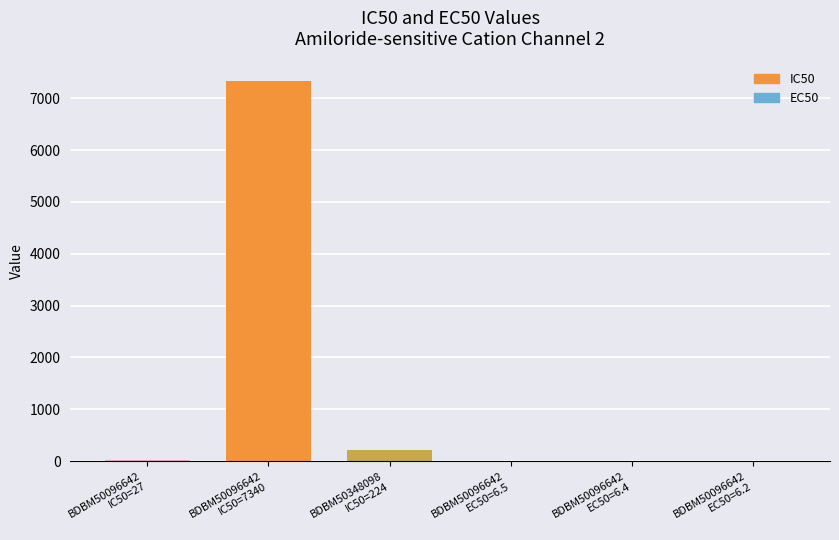

Which series has the largest range (max minus min)?

IC50